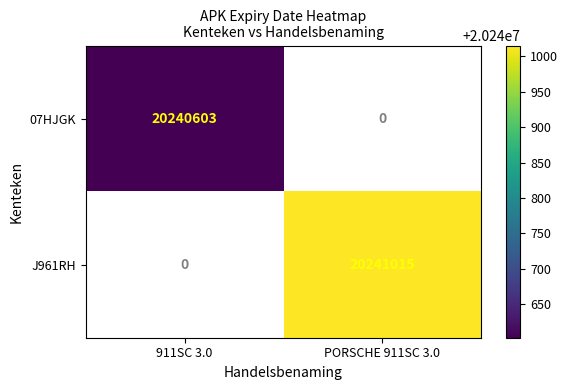

Is it true that J961RH equals 20241015 at PORSCHE 911SC 3.0?

True